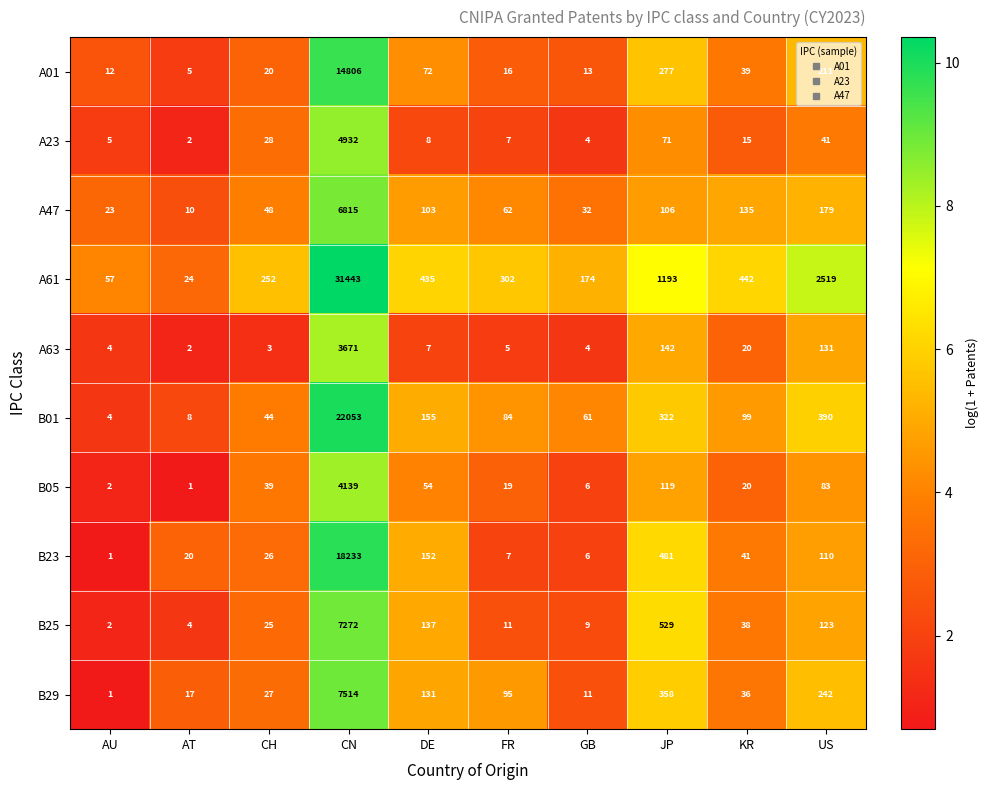

Which series has the largest total across all categories?

A61